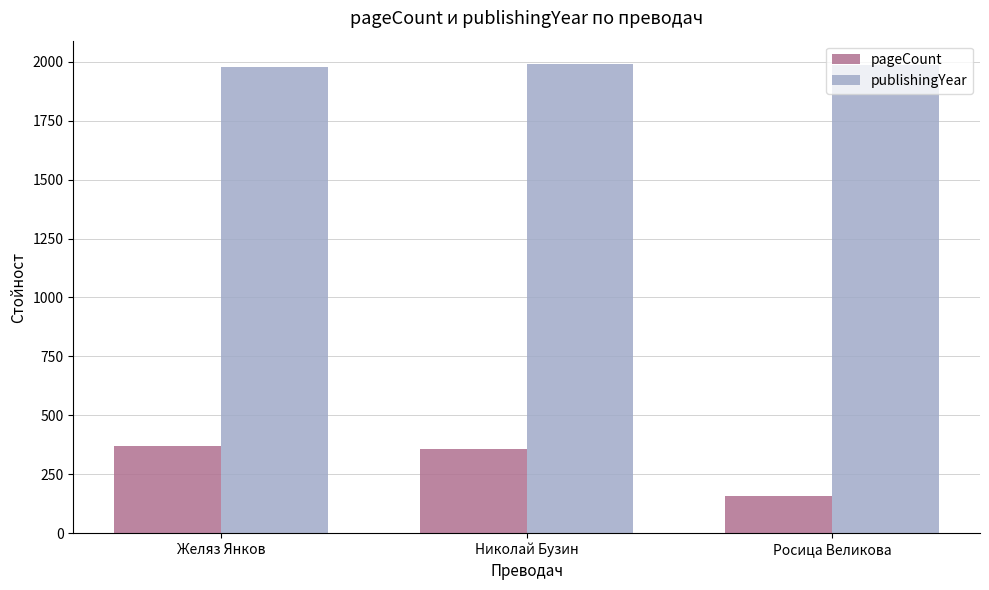

What is the average value of the publishingYear series?

1985